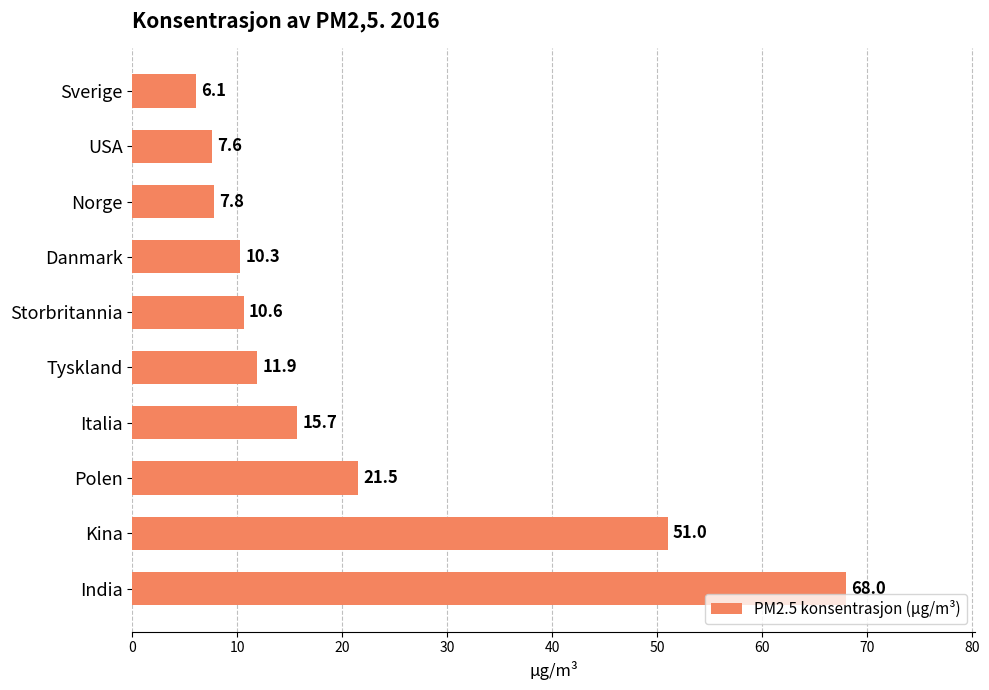

Count the number of data series in this chart.

1